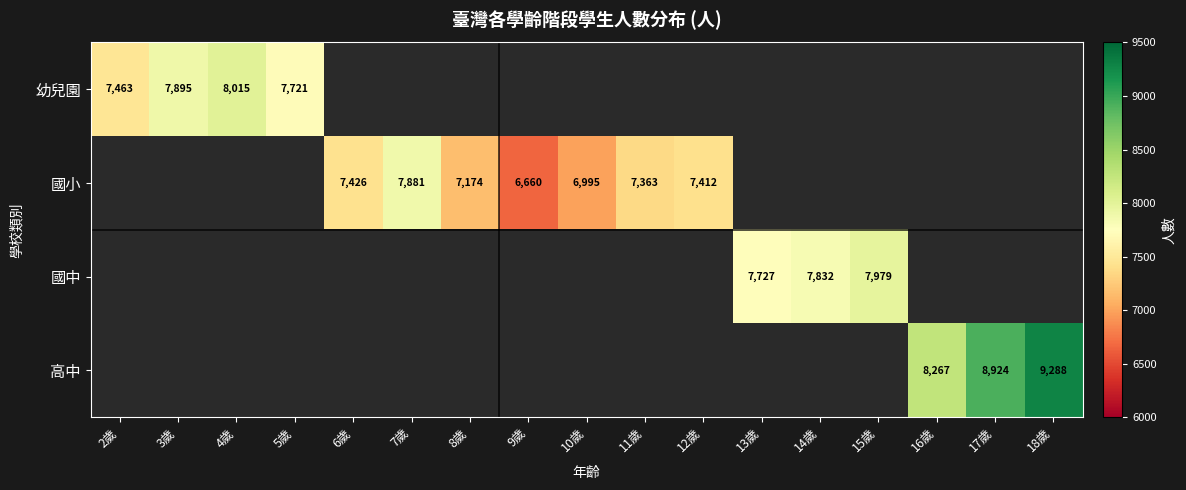

At which category is the sum across all series the highest?

18歲